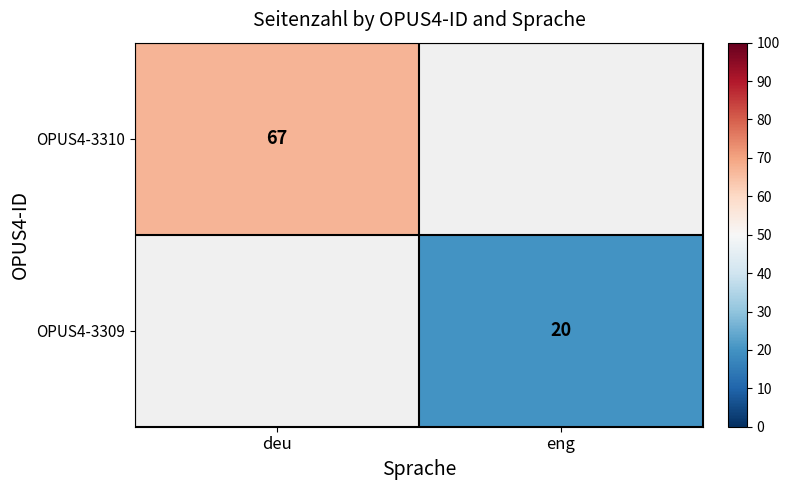

True or false: OPUS4-3309 has a value of 11 at eng.

False